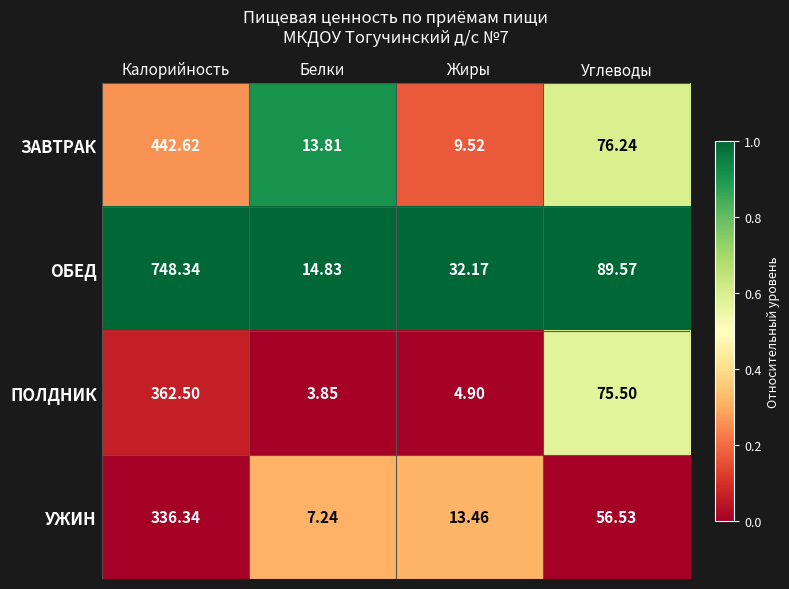

At which category does the chart reach its minimum across all series?

Белки